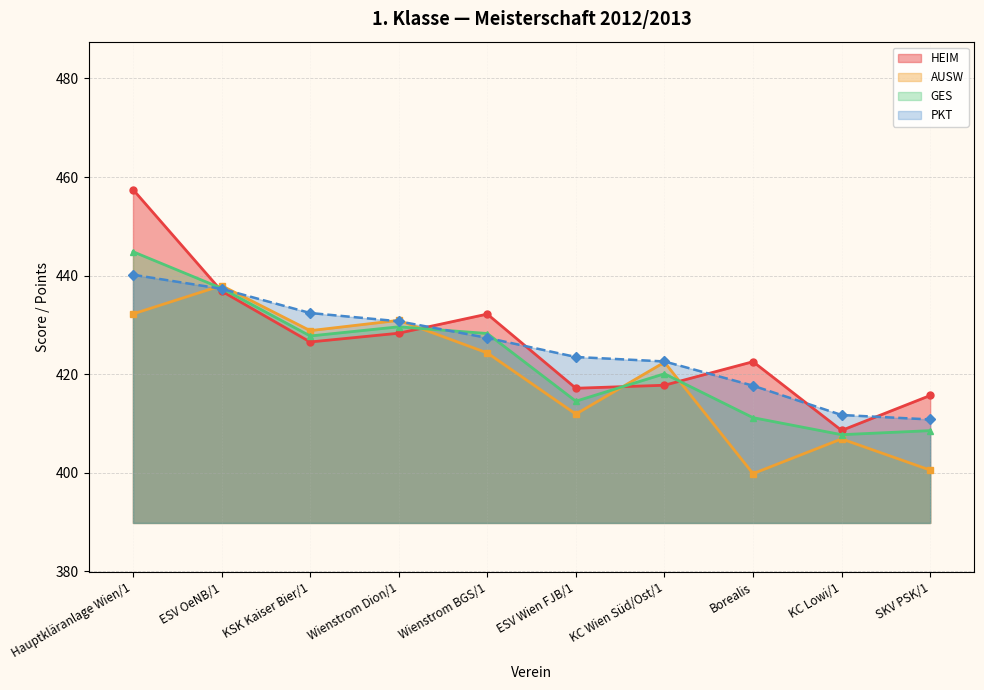

What value does the HEIM series have at ESV OeNB/1?

436.9